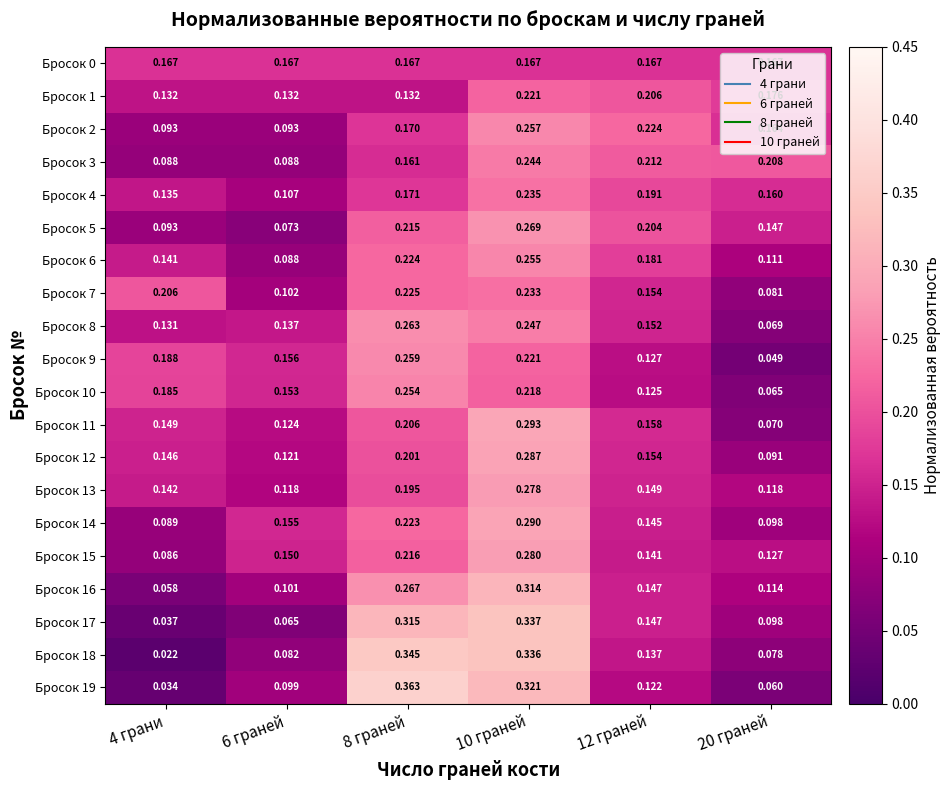

Is the value of Бросок 17 at 6 граней greater than the value of Бросок 9 at 20 граней?

Yes